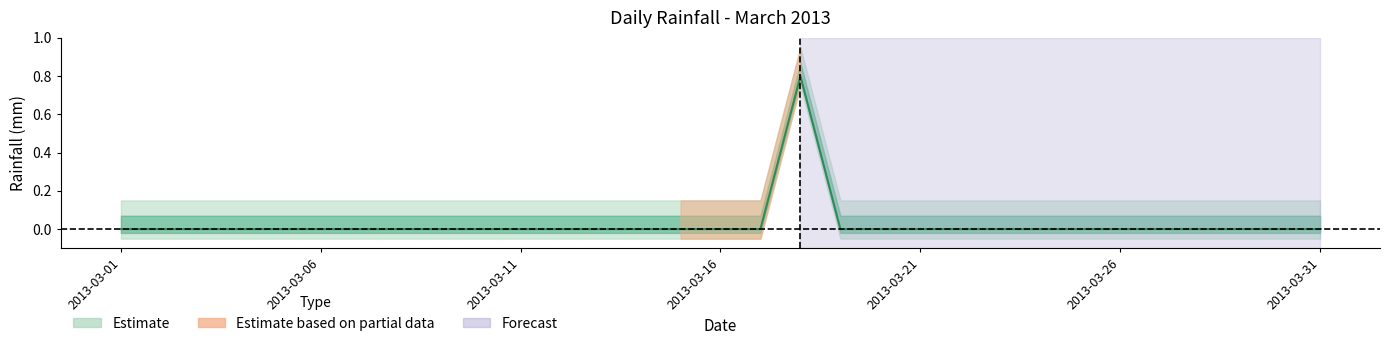

Rank the categories by value from highest to lowest.

2013-03-18, 2013-03-01, 2013-03-02, 2013-03-03, 2013-03-04, 2013-03-05, 2013-03-06, 2013-03-07, 2013-03-08, 2013-03-09, 2013-03-10, 2013-03-11, 2013-03-12, 2013-03-13, 2013-03-14, 2013-03-15, 2013-03-16, 2013-03-17, 2013-03-19, 2013-03-20, 2013-03-21, 2013-03-22, 2013-03-23, 2013-03-24, 2013-03-25, 2013-03-26, 2013-03-27, 2013-03-28, 2013-03-29, 2013-03-30, 2013-03-31